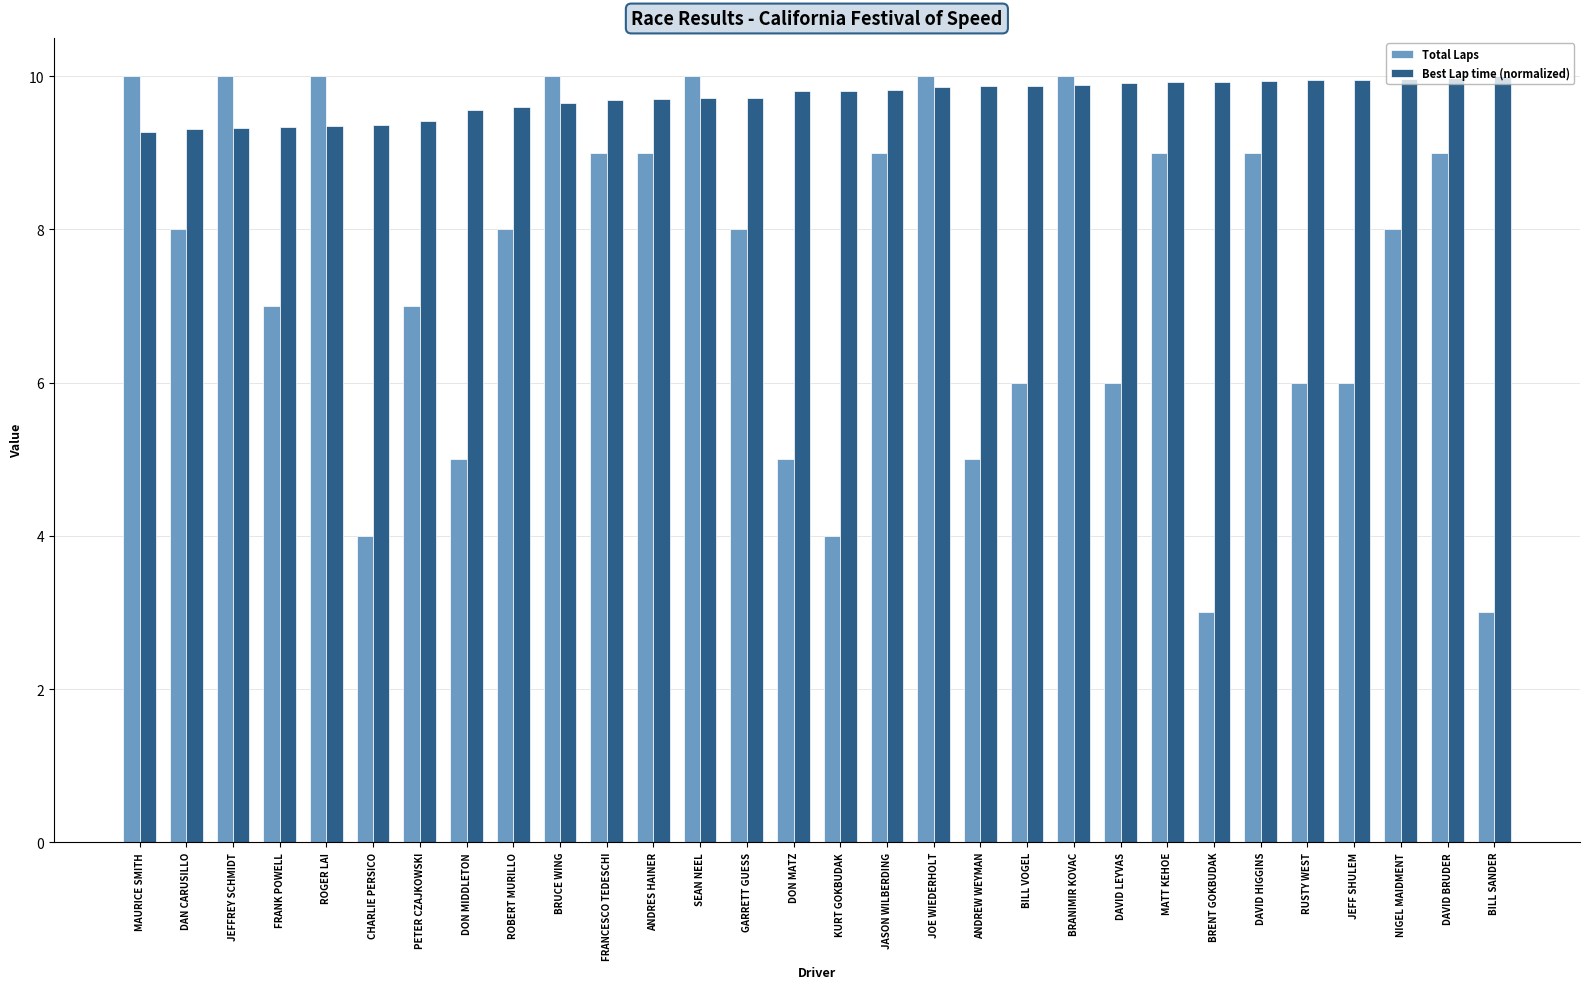

What is the difference between the maximum and second lowest values in the Total Laps series?

7.0